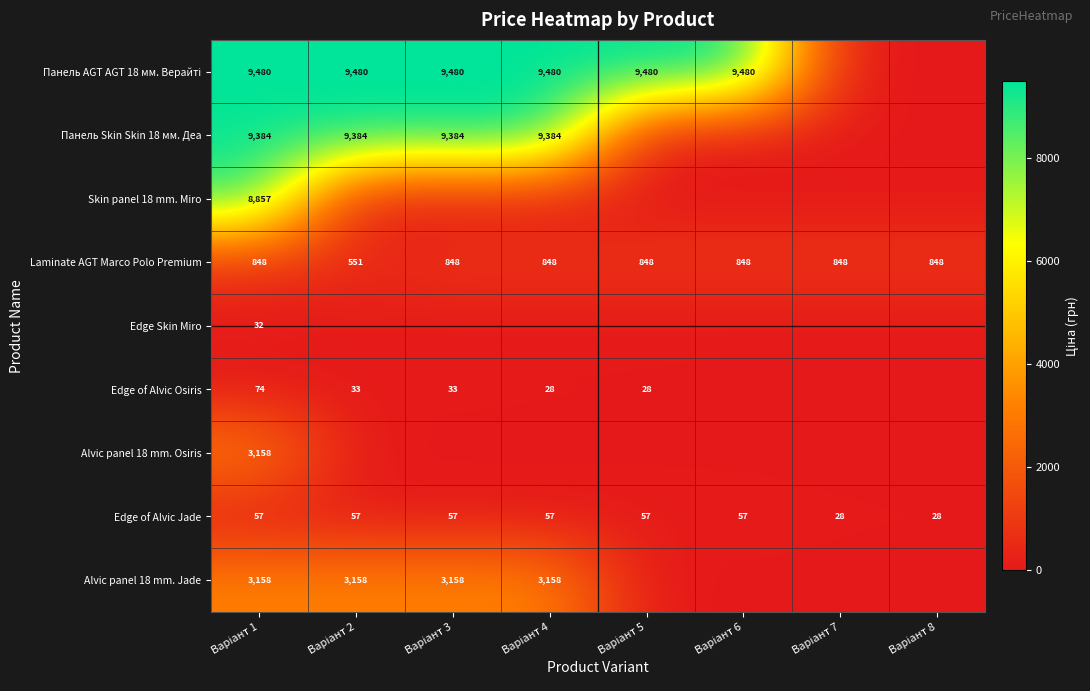

How many data points in Alvic panel 18 mm. Osiris are above 0?

1